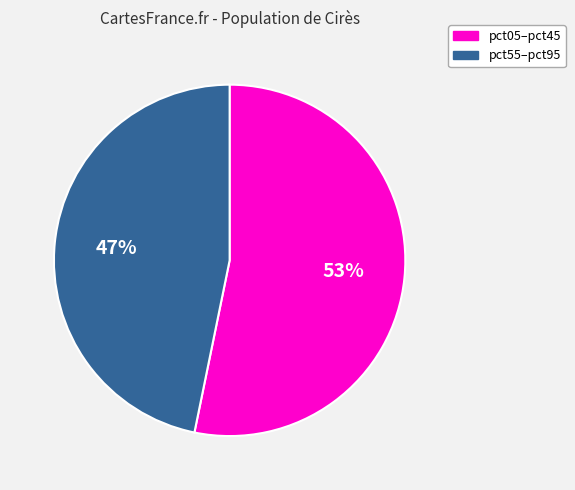

Does any single category account for the majority?

Yes